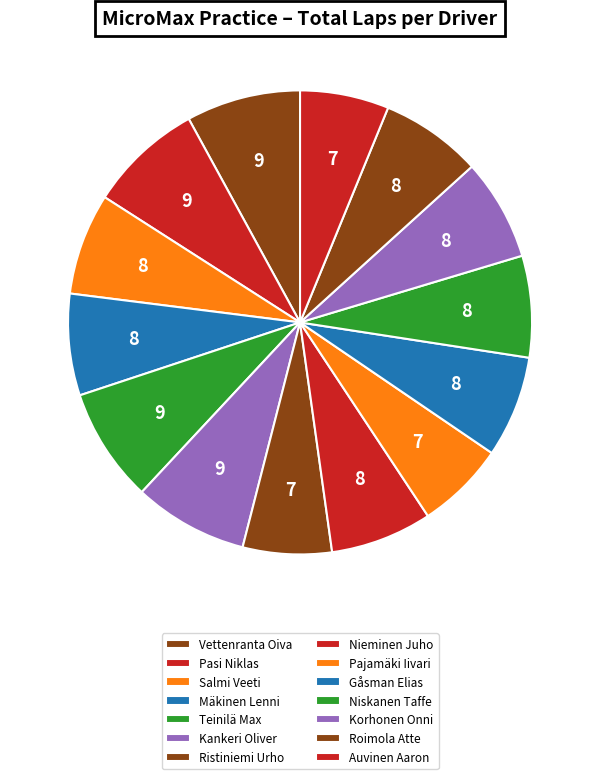

To the nearest percent, what percentage of the pie is Salmi Veeti?

7%